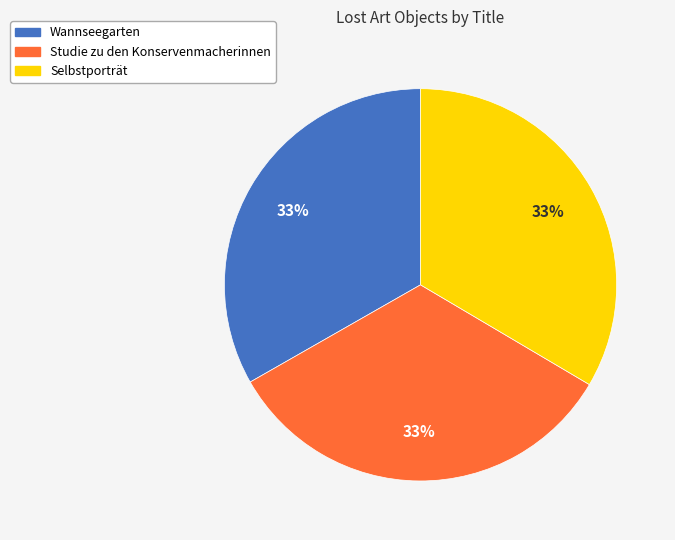

Approximately how many times larger is the value at Selbstporträt compared to Studie zu den Konservenmacherinnen?

1.0